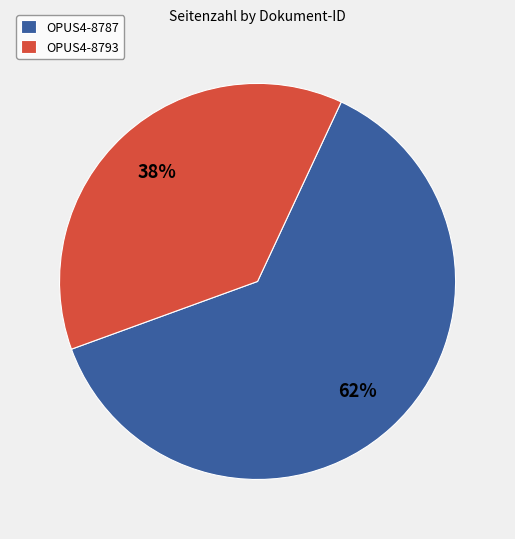

Which category has the biggest portion of the pie?

OPUS4-8787